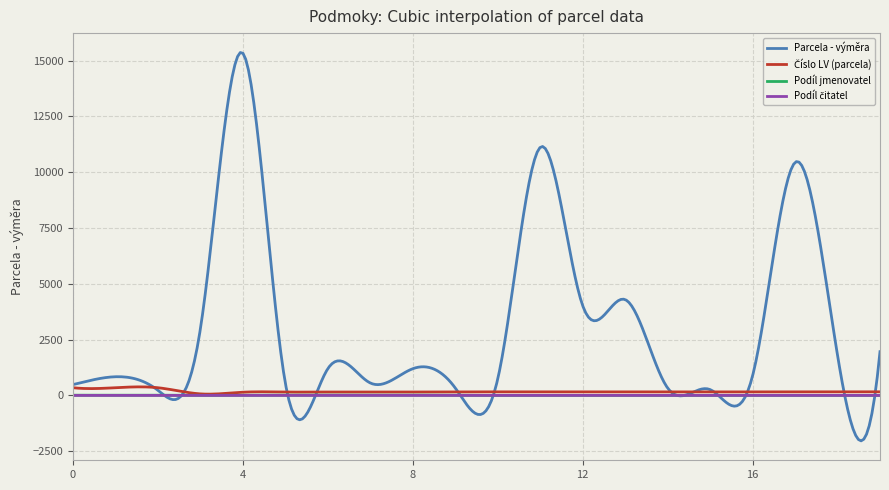

What is the lowest value of the Parcela - výměra series?

-2034.9